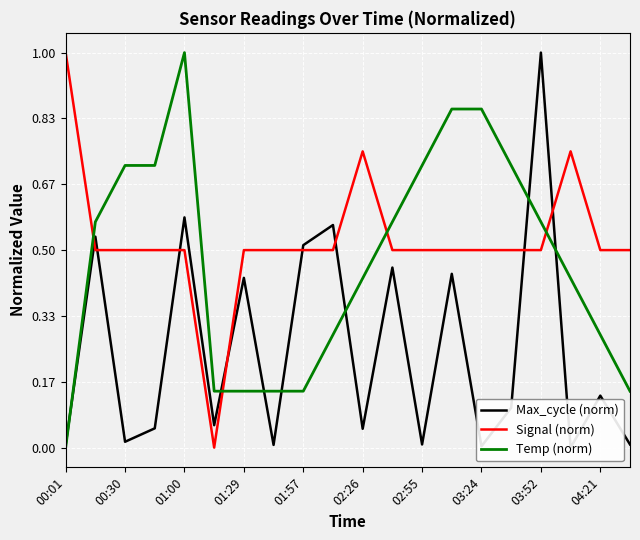

Which series ends up on top after the final intersection of Temp (norm) and Max_cycle (norm)?

Temp (norm)